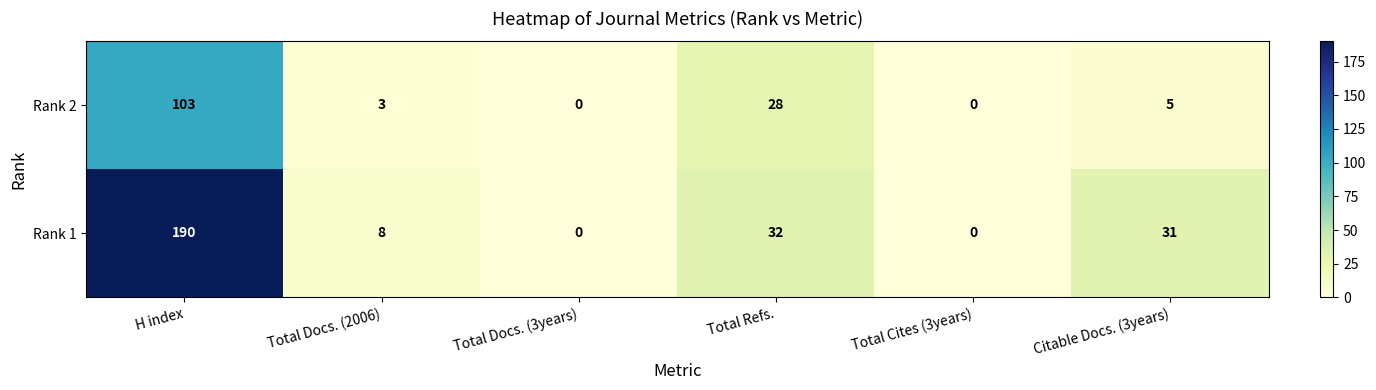

Count the number of categories in the chart.

6